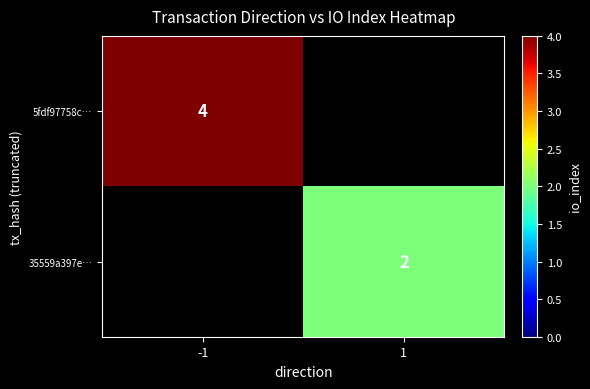

Count the number of categories in the chart.

2